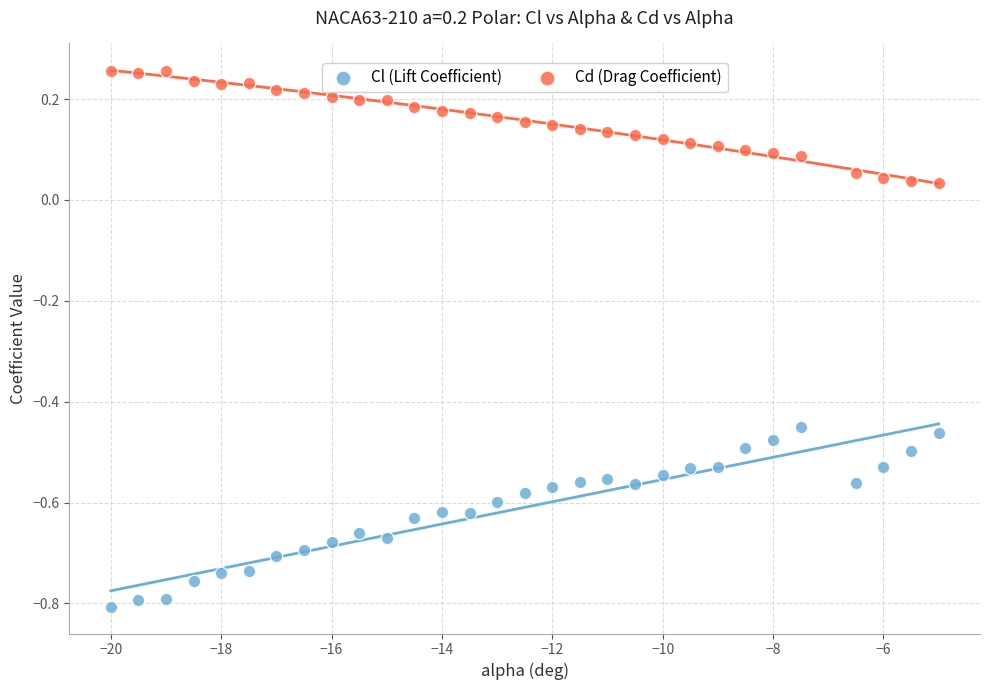

Across all data points, what is the range of X values (max minus min)?

15.0